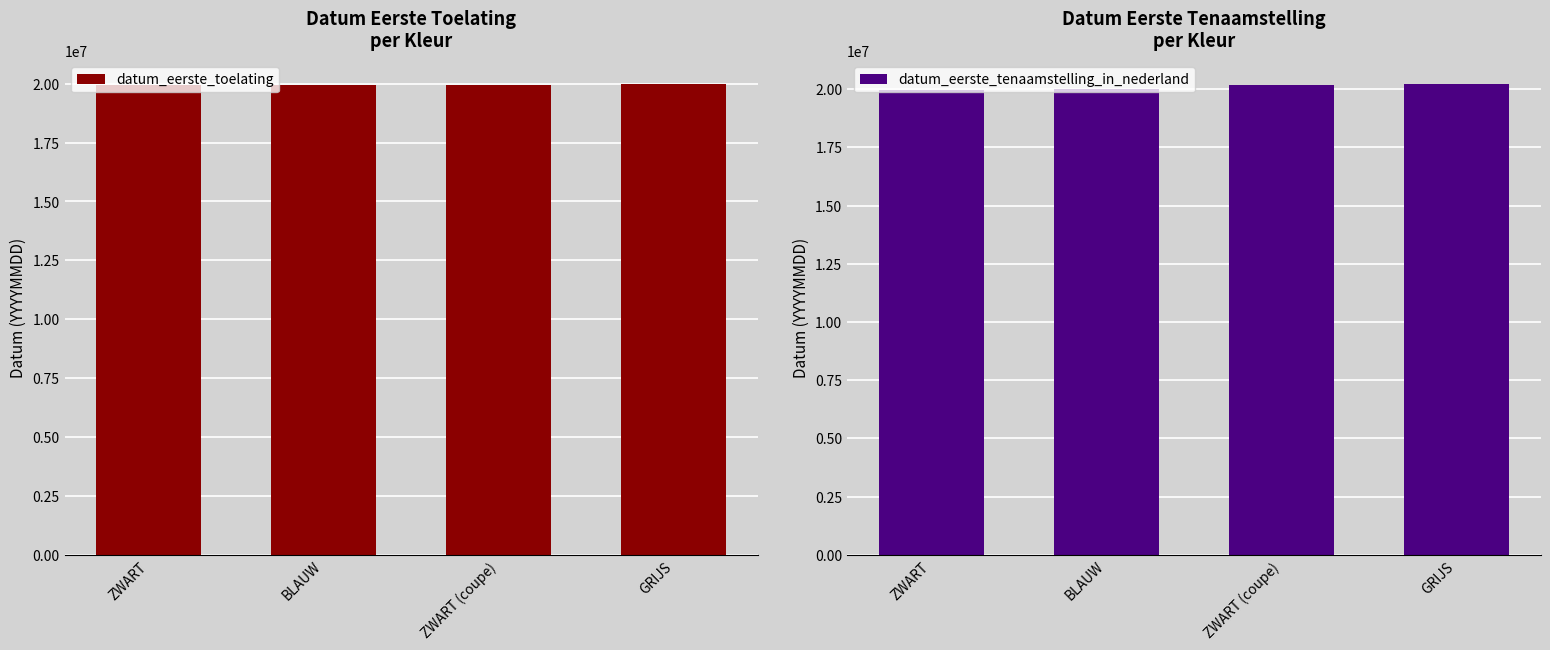

Which category has the lowest value across all series?

ZWART (coupe)